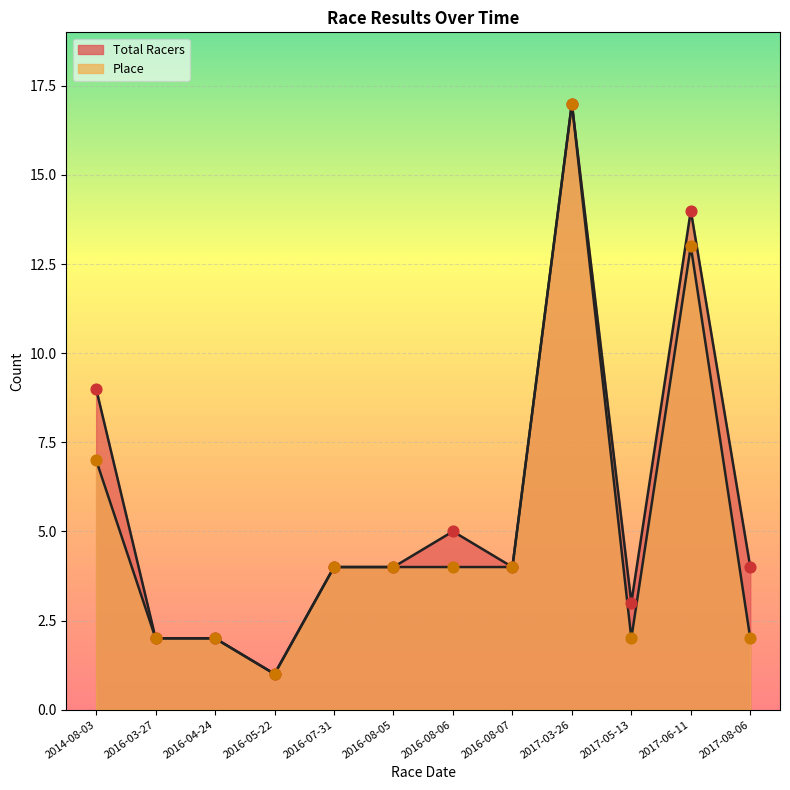

At which category is the sum across all series the highest?

2017-03-26